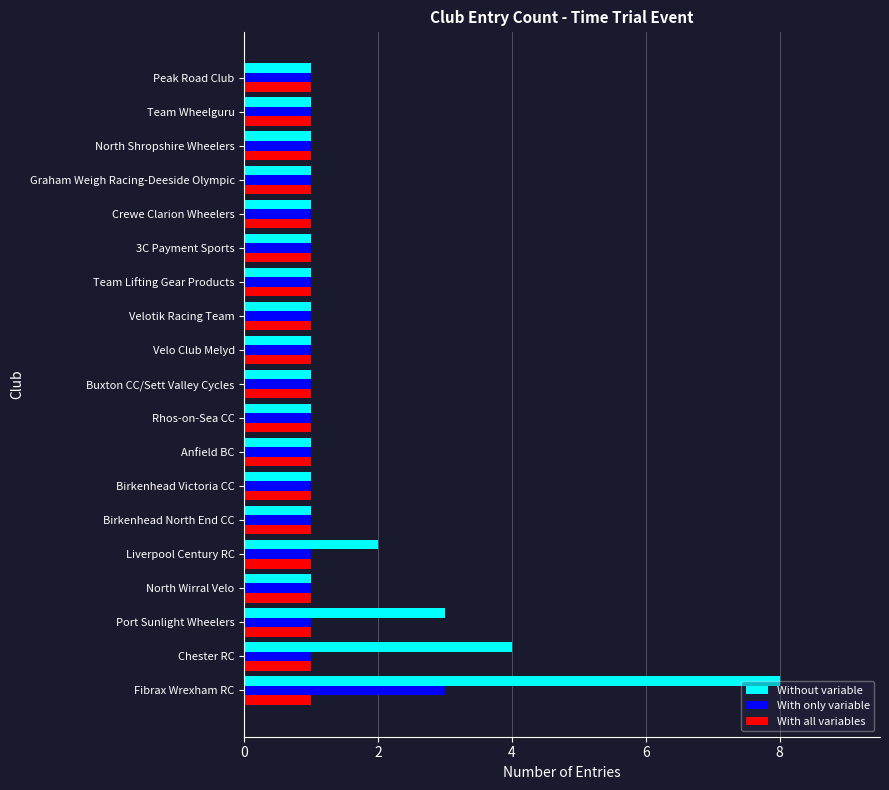

The value of With all variables at 3C Payment Sports is 0. True or false?

False